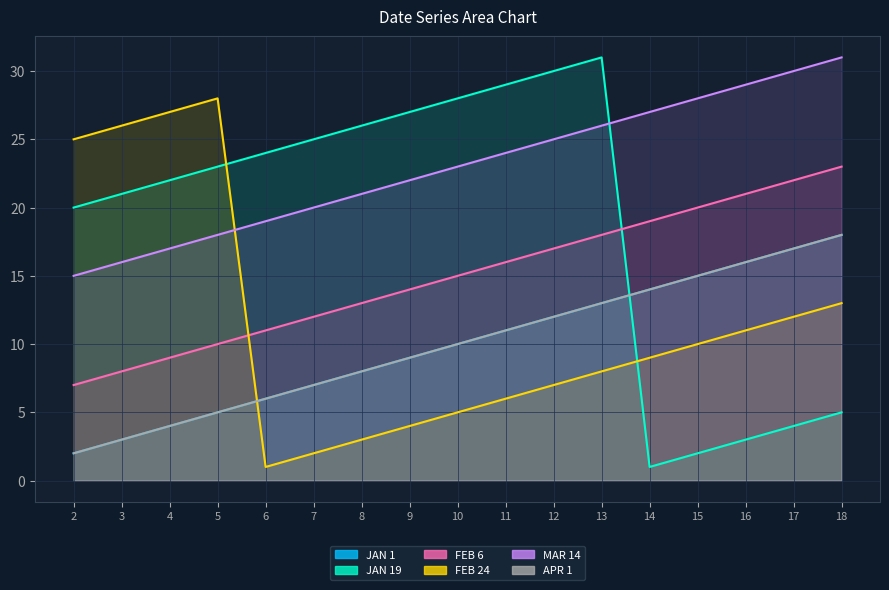

Which has a higher value, 10 or 7?

10